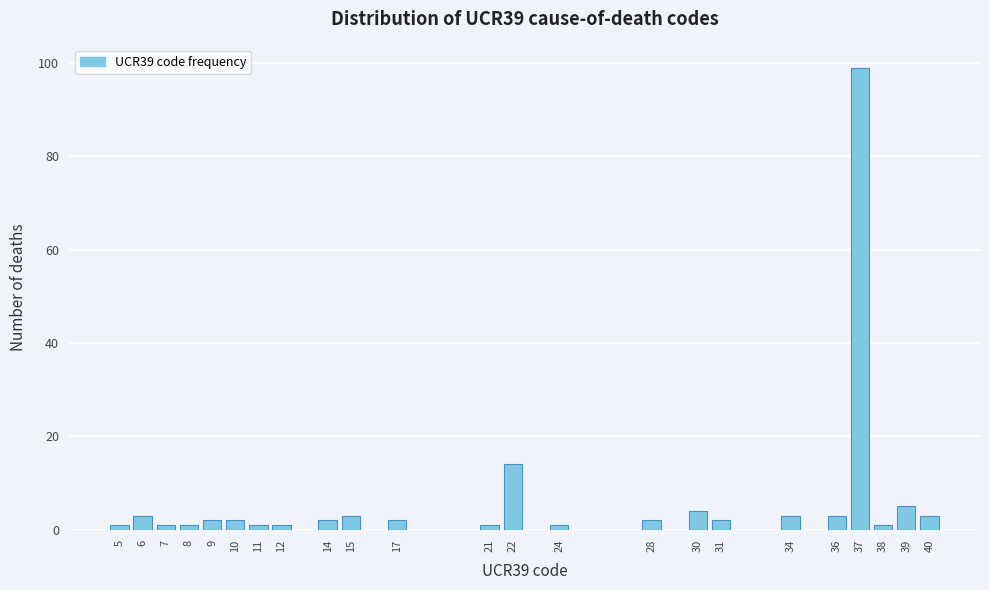

Reading left to right, list all the values displayed in this chart.

5=1	6=3	7=1	8=1	9=2	10=2	11=1	12=1	14=2	15=3	17=2	21=1	22=14	24=1	28=2	30=4	31=2	34=3	36=3	37=99	38=1	39=5	40=3